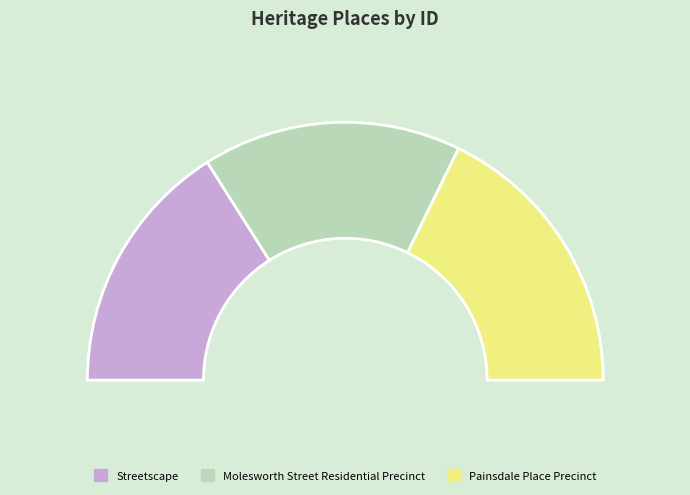

Which has a higher value, Molesworth Street Residential Precinct or Streetscape?

Molesworth Street Residential Precinct